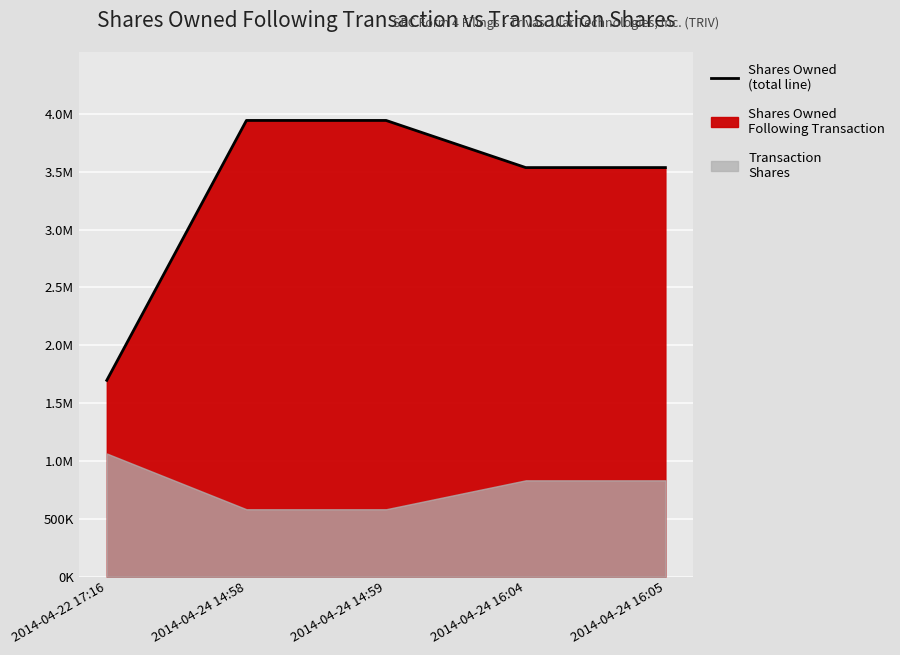

True or false: there are more than 0 points higher than both neighbors.

False